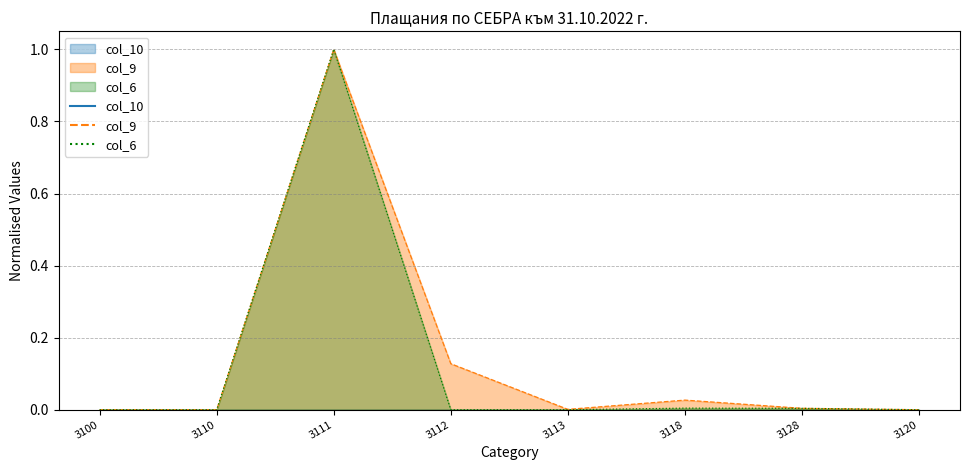

What position from the left is 3111?

3